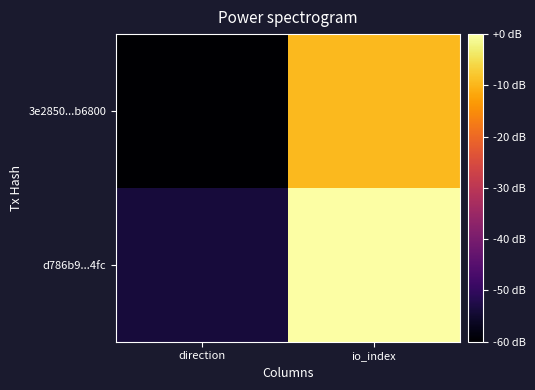

Rank the series at direction from lowest to highest value.

3e2850...b6800, d786b9...4fc